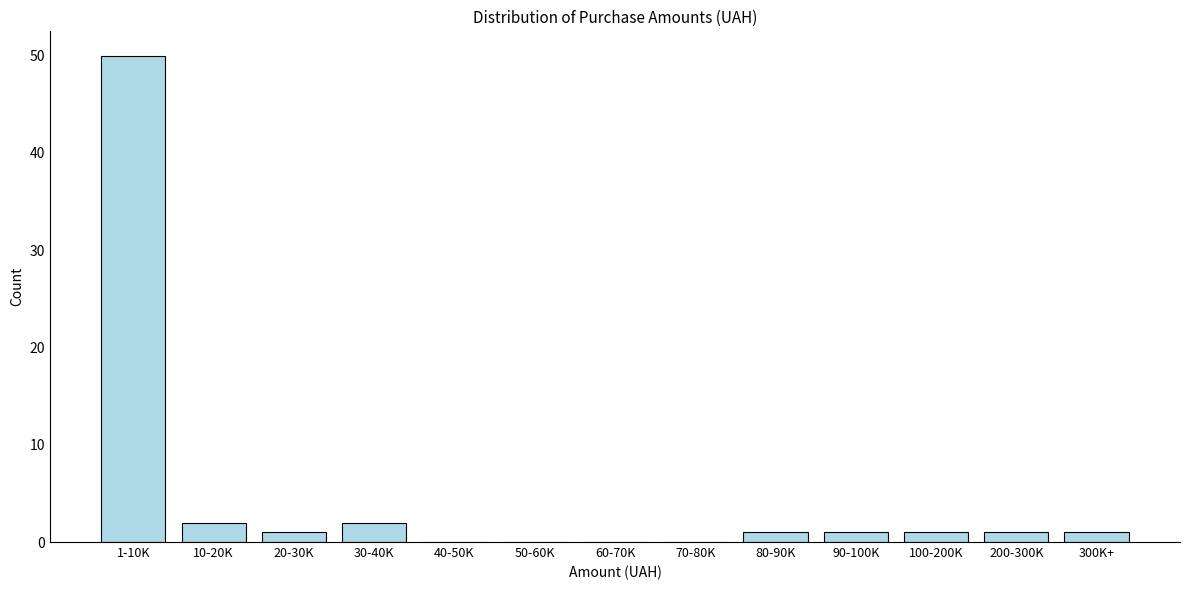

Reading left to right, extract all data points from this chart.

1-10K=50	10-20K=2	20-30K=1	30-40K=2	40-50K=0	50-60K=0	60-70K=0	70-80K=0	80-90K=1	90-100K=1	100-200K=1	200-300K=1	300K+=1